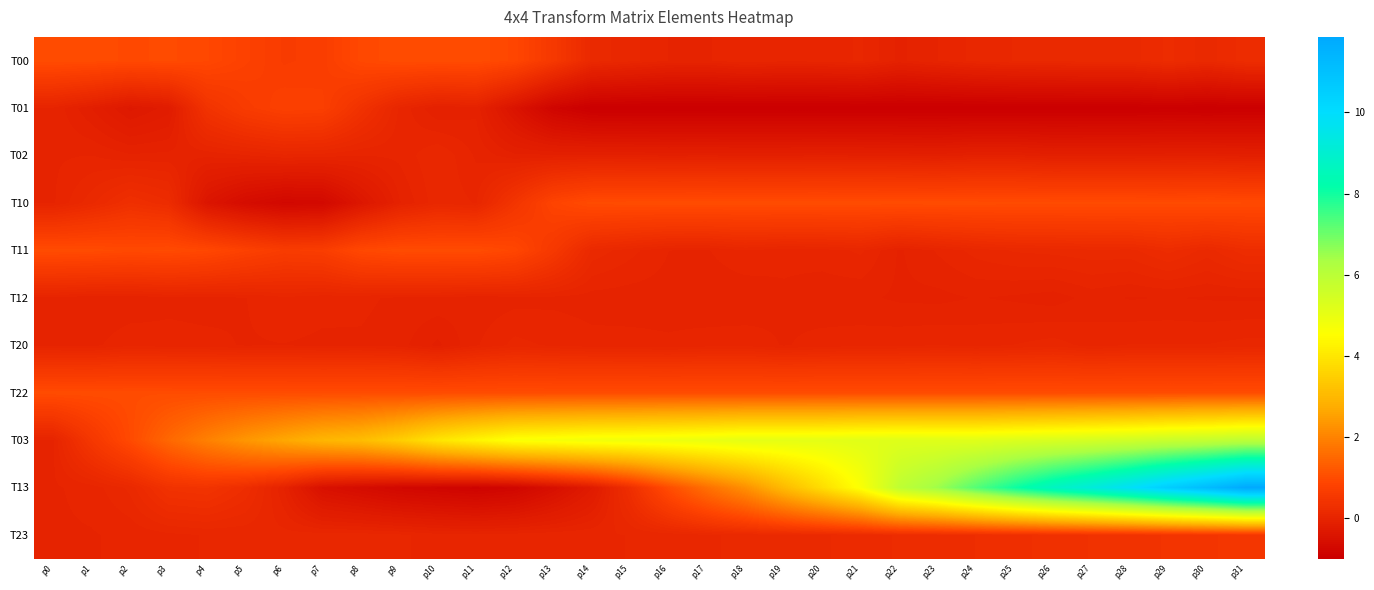

At which category does the chart reach its peak across all series?

p31